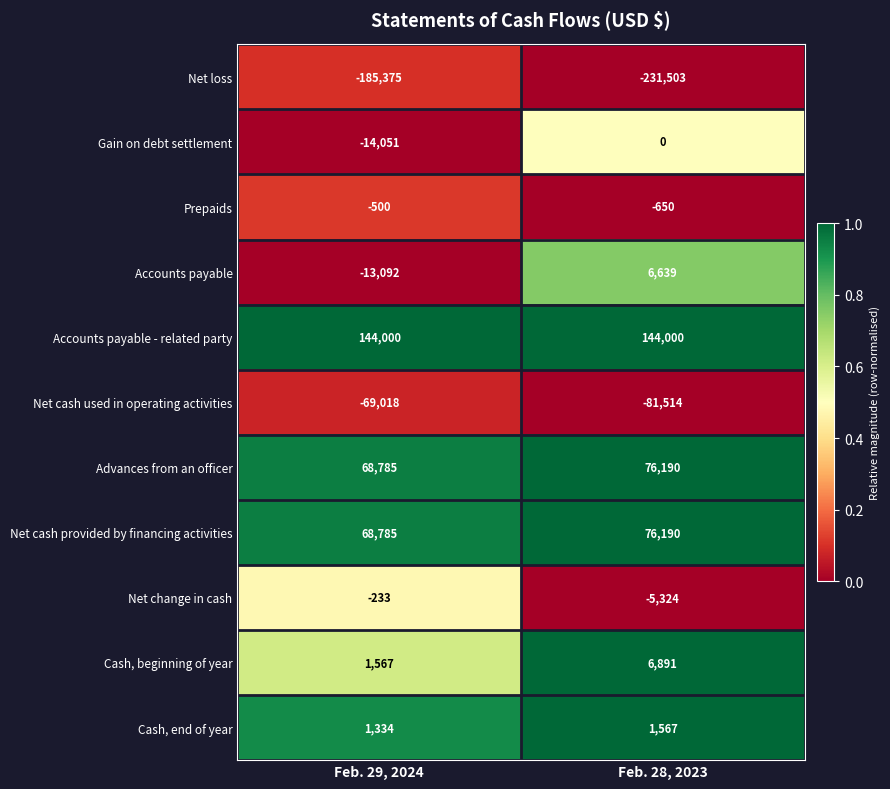

Between Feb. 29, 2024 and Feb. 28, 2023, which series saw the biggest shift?

Net loss